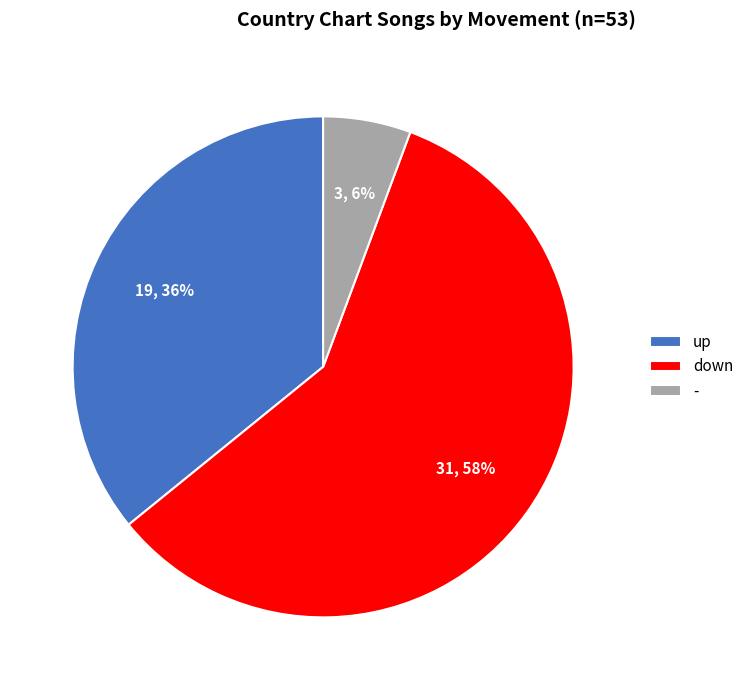

Between up and down, which is larger?

down